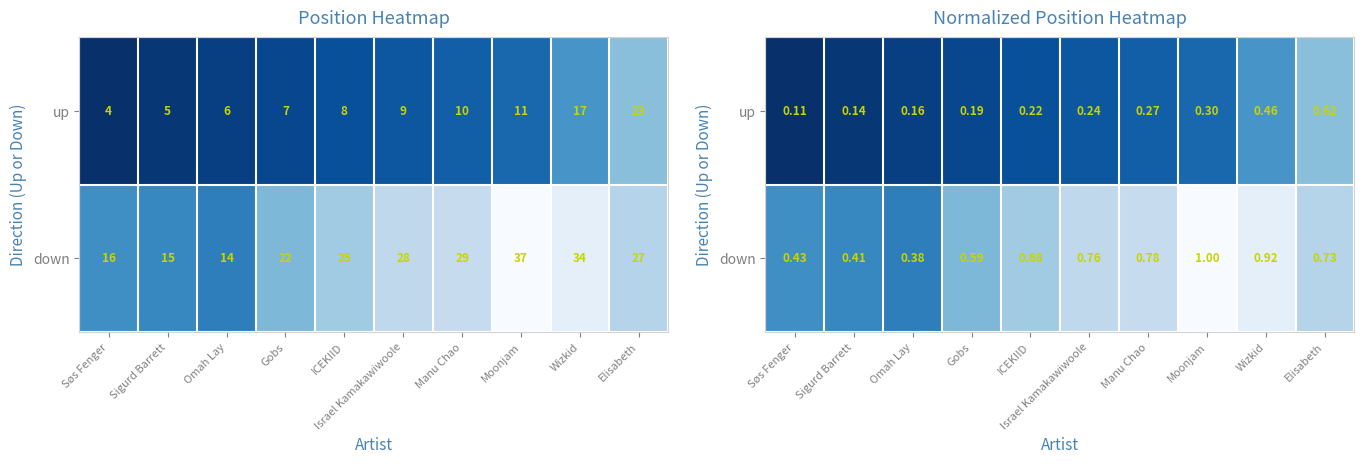

What is the difference between the down values at Wizkid and Elisabeth?

0.2